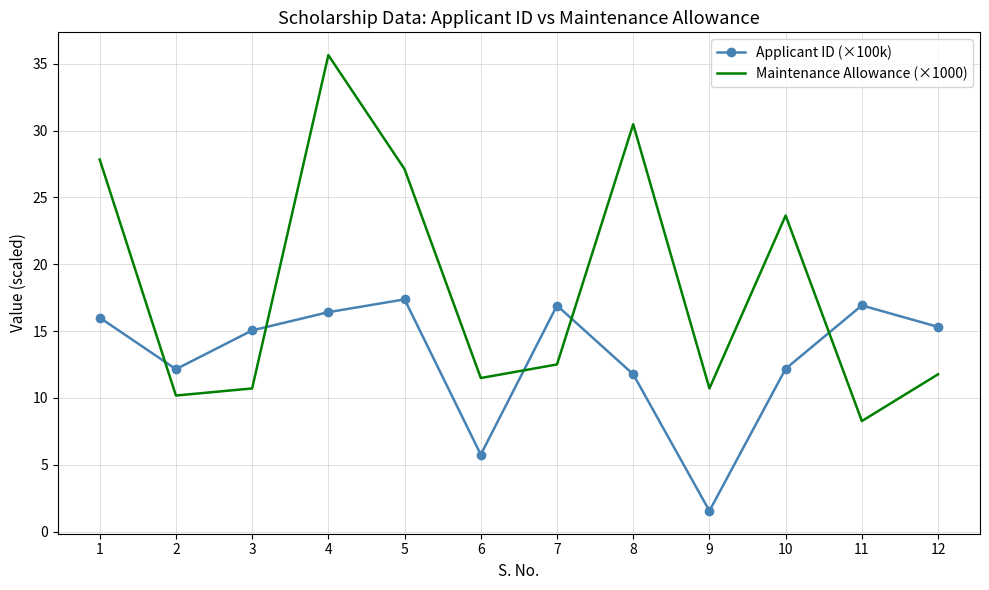

Where do Maintenance Allowance (×1000) and Applicant ID (×100k) first cross each other?

1 and 2